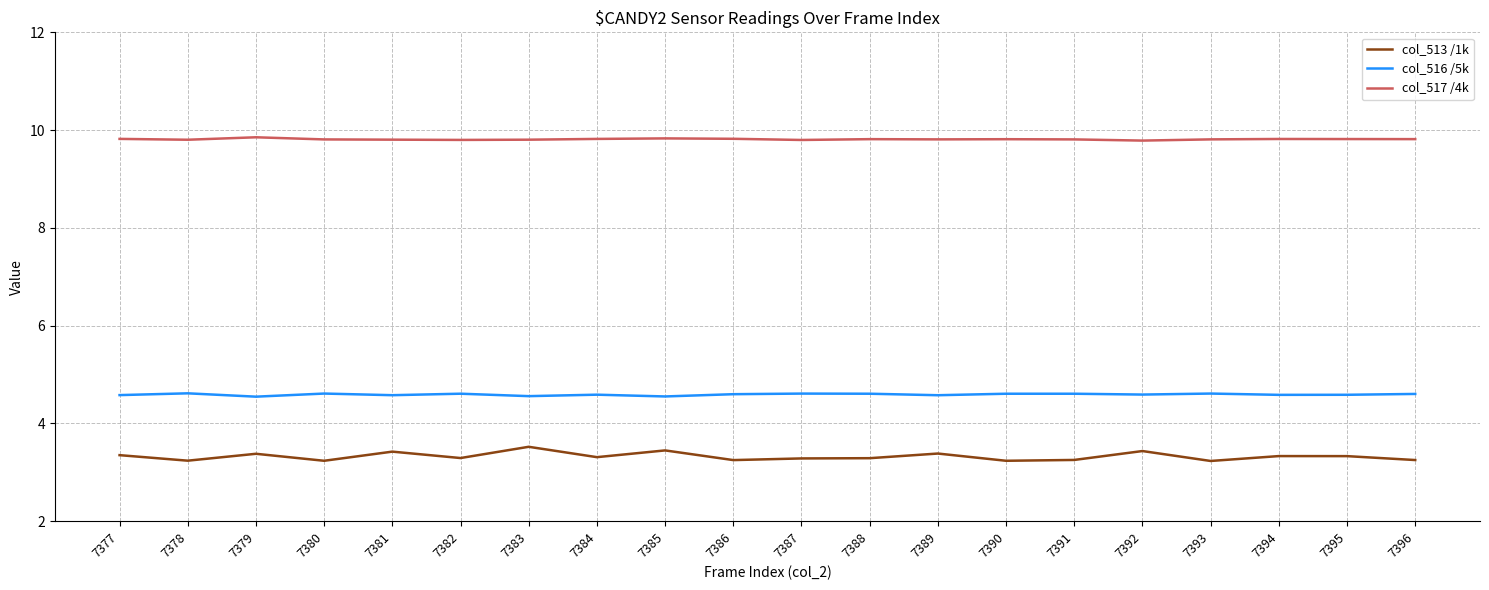

Is this an area chart (filled region under the line)?

No